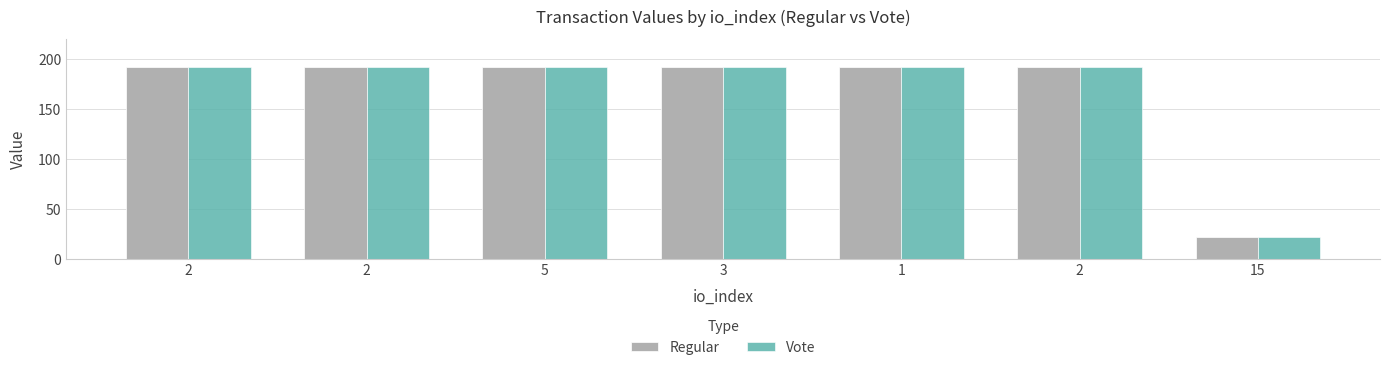

At 2, list the series in order from smallest to largest.

Regular, Vote